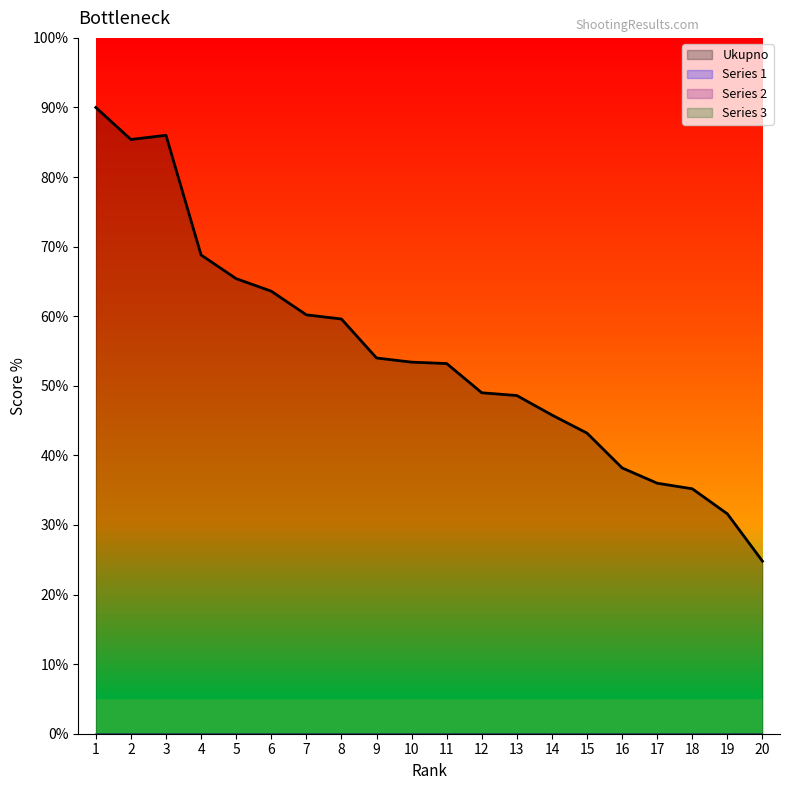

True or false: Ukupno_norm and Series 1 intersect in this chart.

False